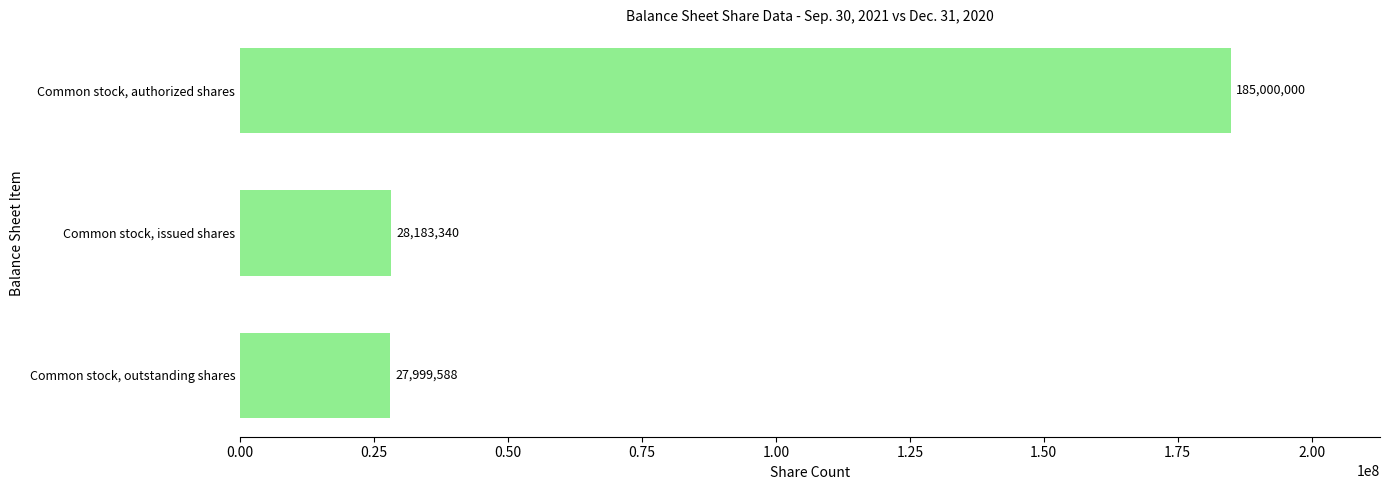

What is the difference between the maximum and minimum values?

157000412